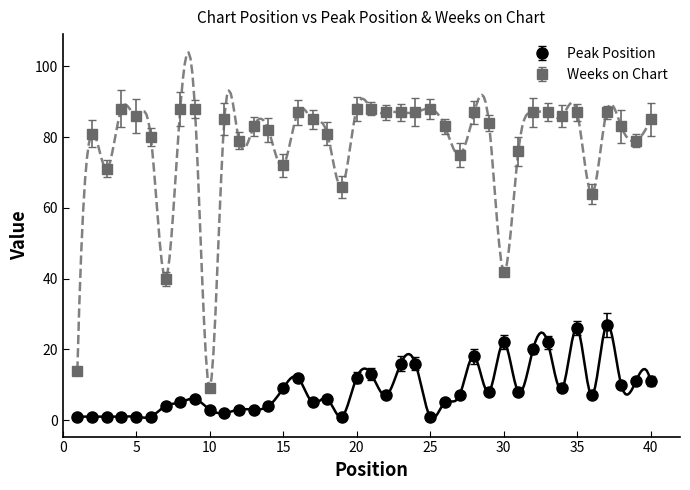

At how many categories does at least one series exceed 23?

38